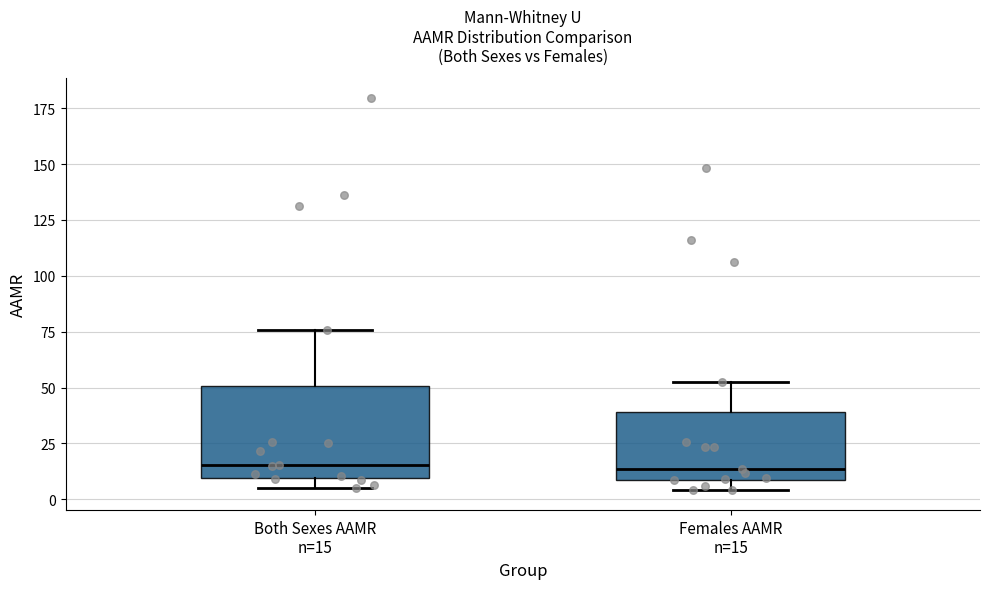

Where does the upper whisker of the box for Females AAMR n=15 end on the y-axis? The values are not printed on the chart, so give them approximately, as read against the axis.

55